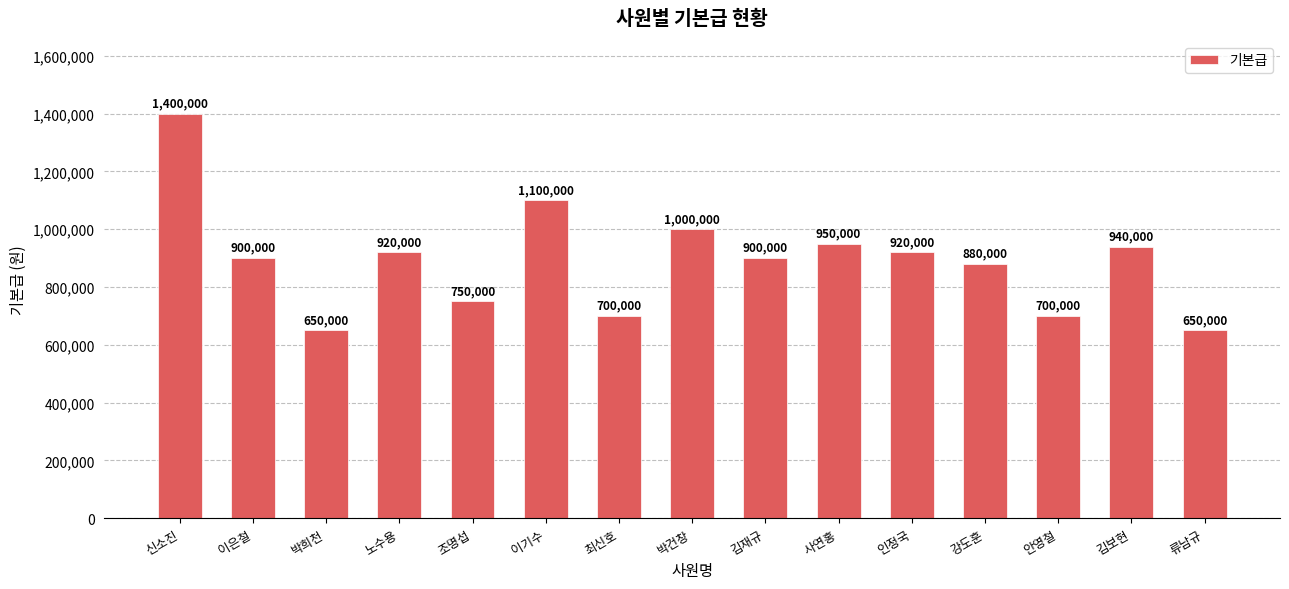

Are the bars horizontal?

No